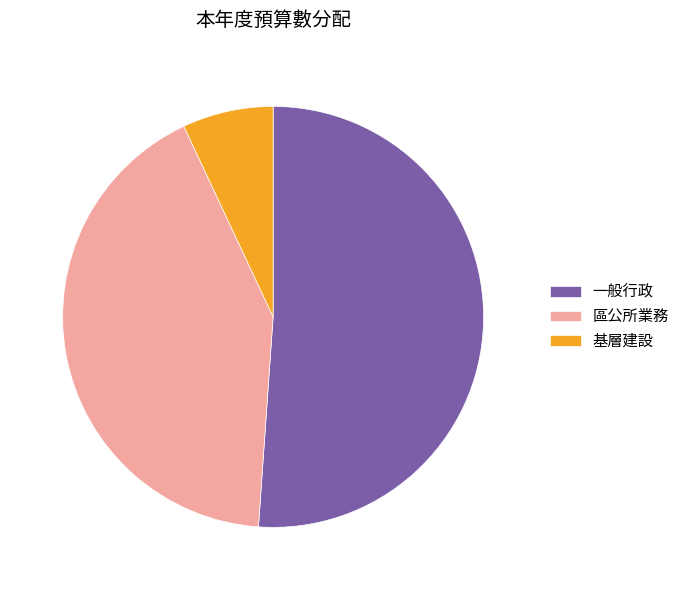

Count the number of slices in the pie.

3